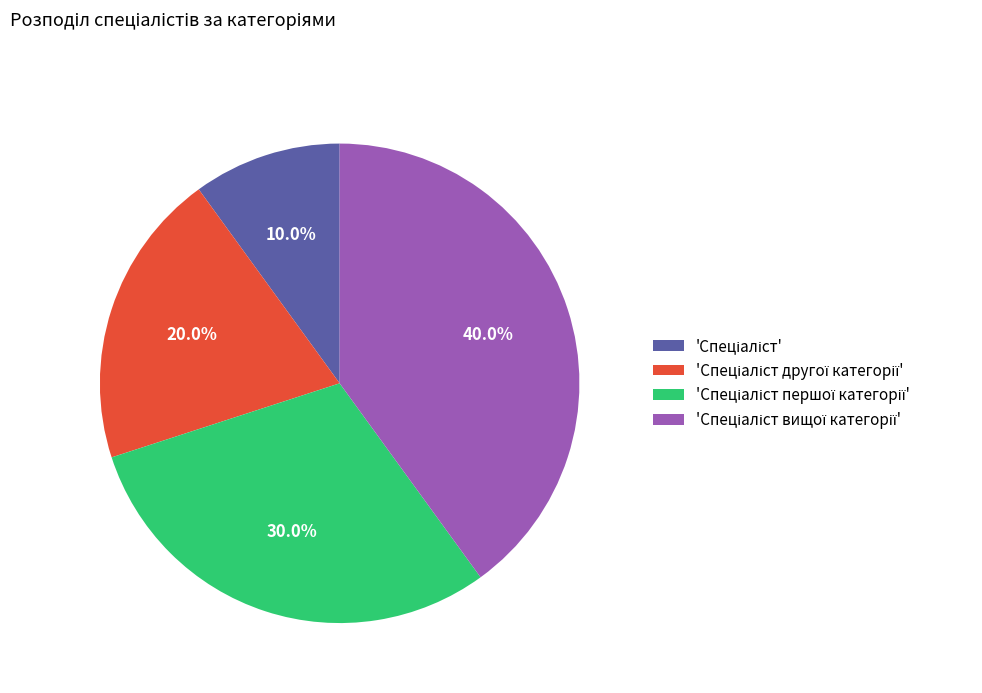

Rank the categories by value from lowest to highest.

Спеціаліст, Спеціаліст другої категорії, Спеціаліст першої категорії, Спеціаліст вищої категорії